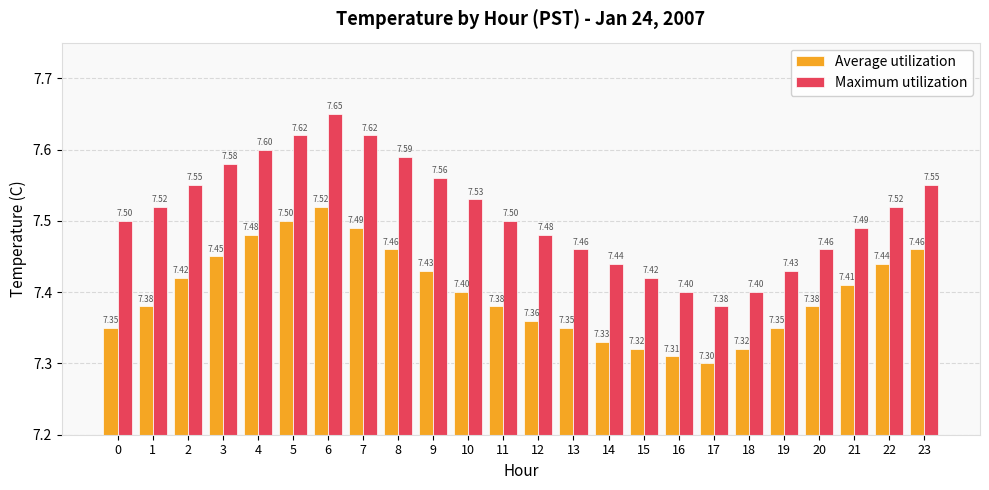

List the series in order of their peak value, highest first.

Maximum utilization, Average utilization